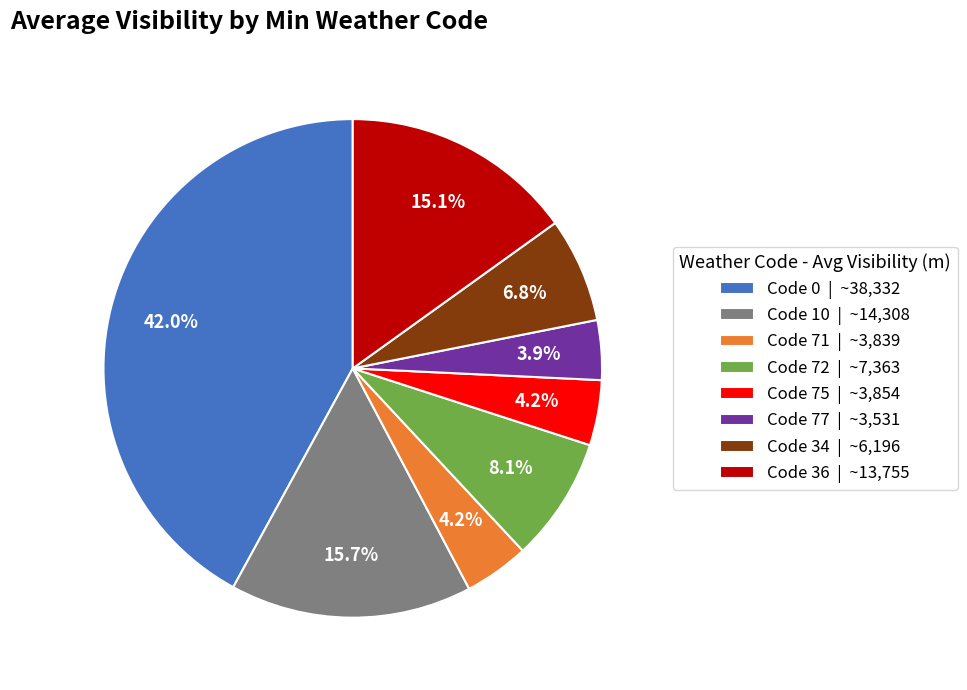

Approximately how many times larger is the value at Code 75 | ~3,854 compared to Code 34 | ~6,196?

0.6